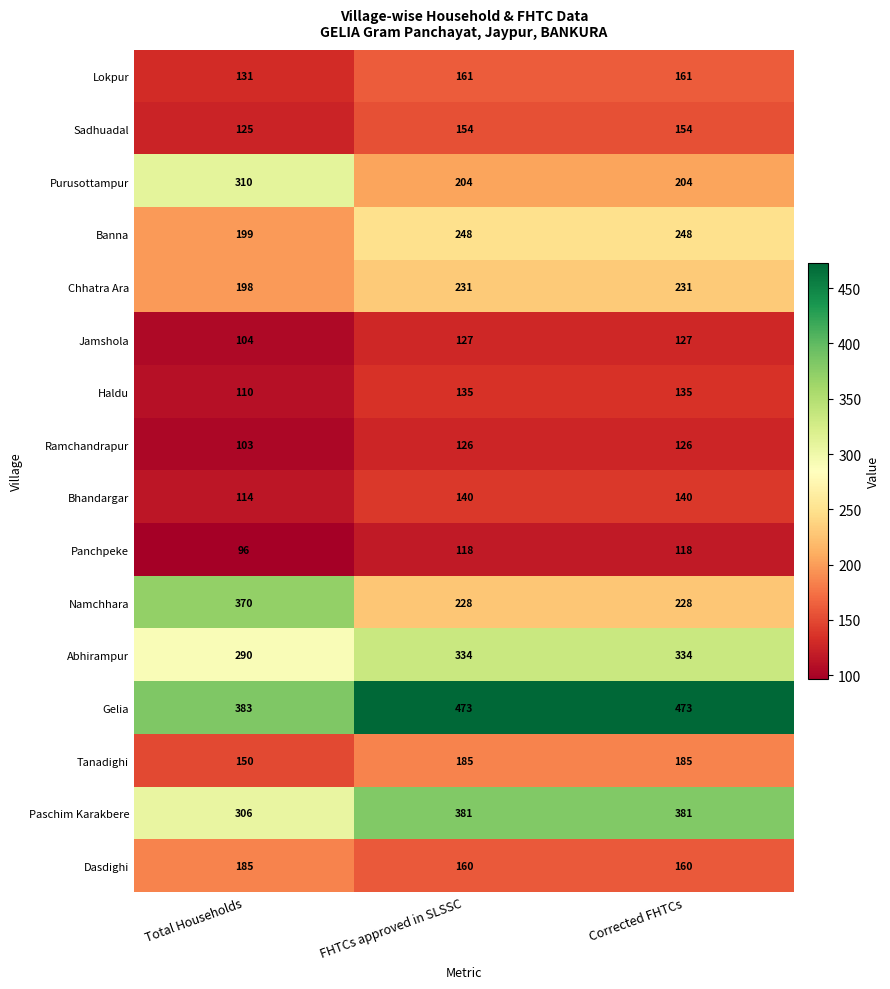

What is the total value across all series at FHTCs approved in SLSSC?

3405